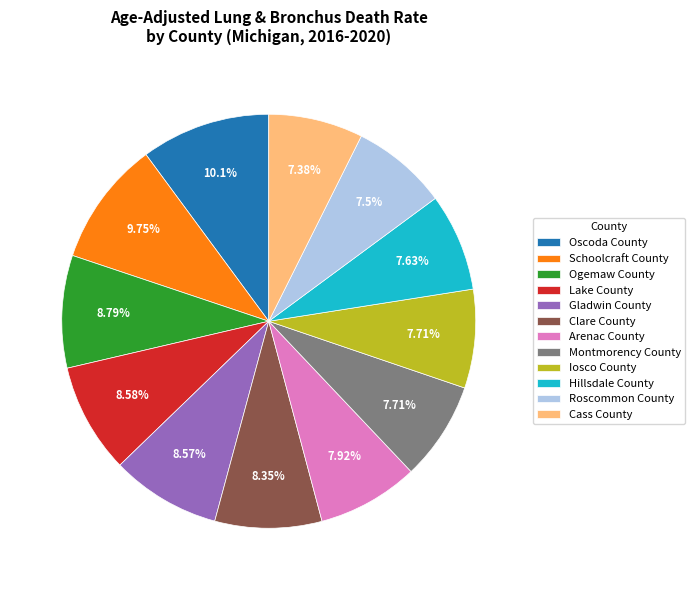

What is the ratio of the value at Iosco County to the value at Schoolcraft County?

0.8